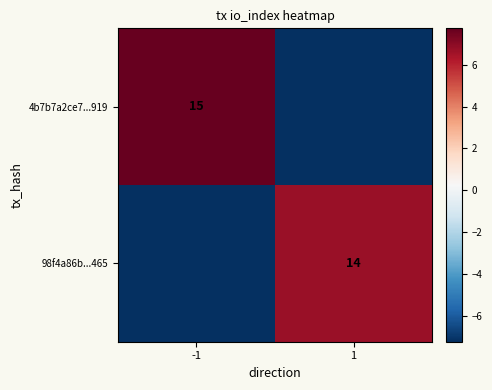

Count the number of categories in the chart.

2